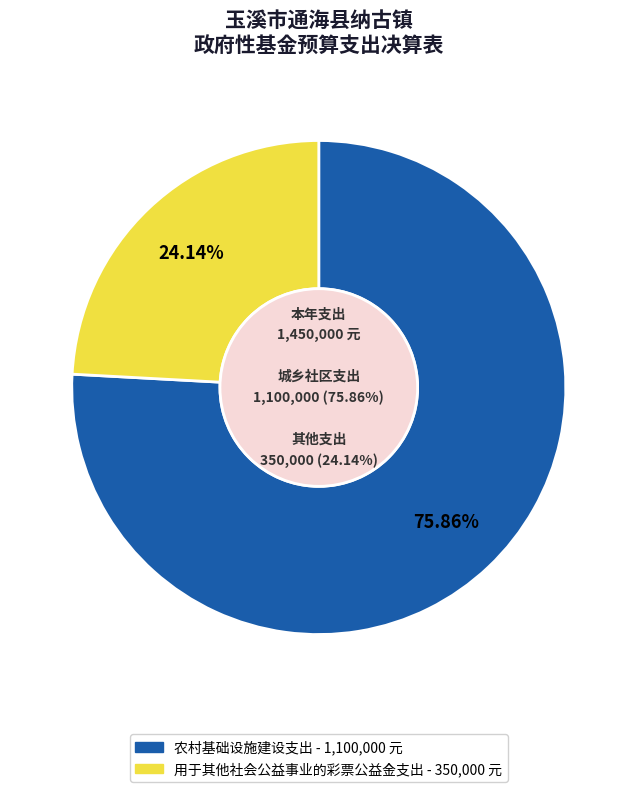

Is it true that 用于其他社会公益事业的彩票公益金支出 is 18% of the pie?

False